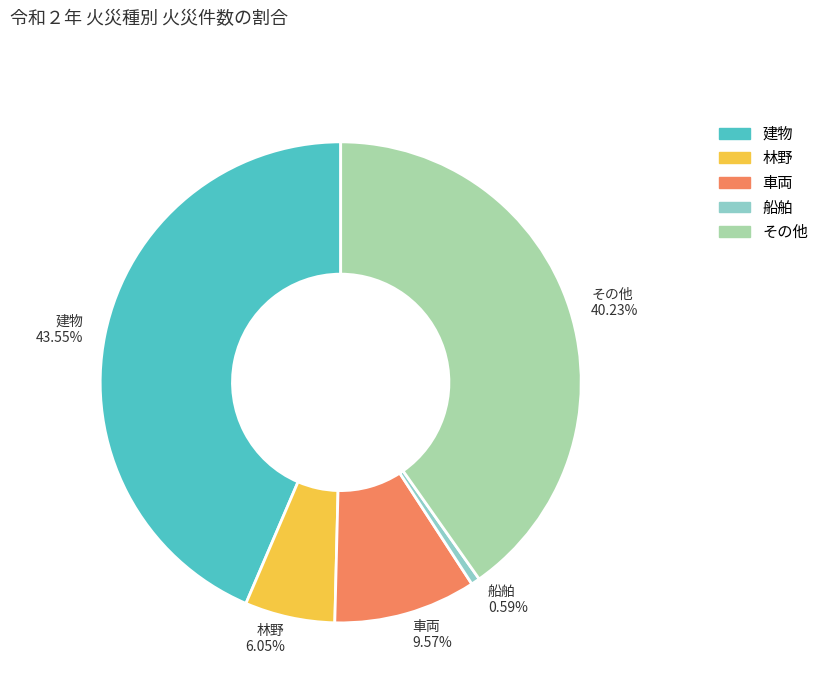

To the nearest percent, what is the average slice percentage?

20%